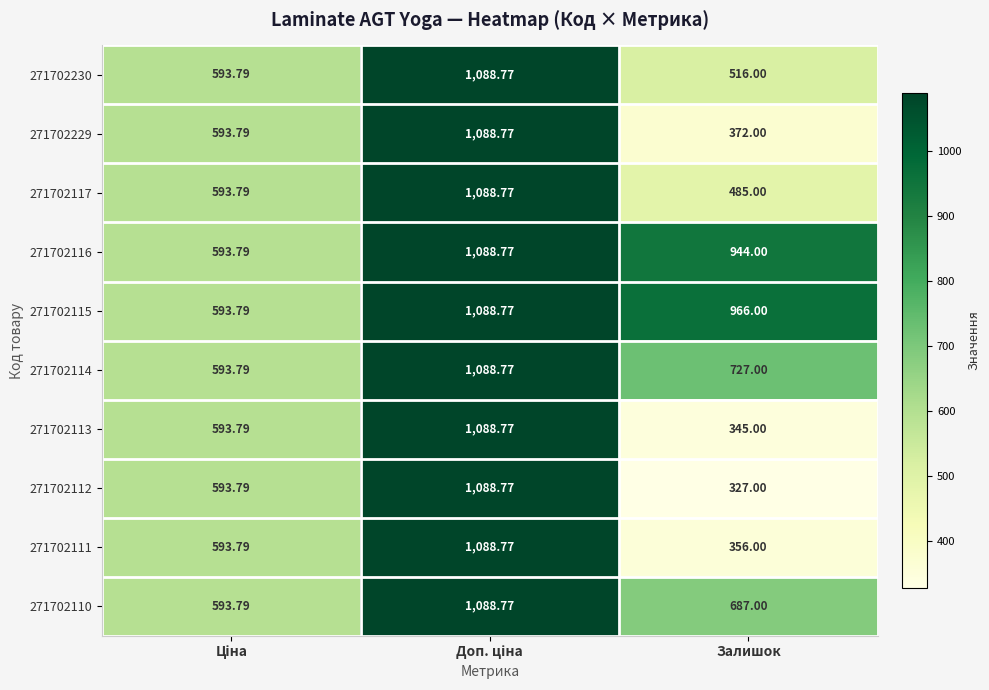

At which category does the chart reach its minimum across all series?

Залишок